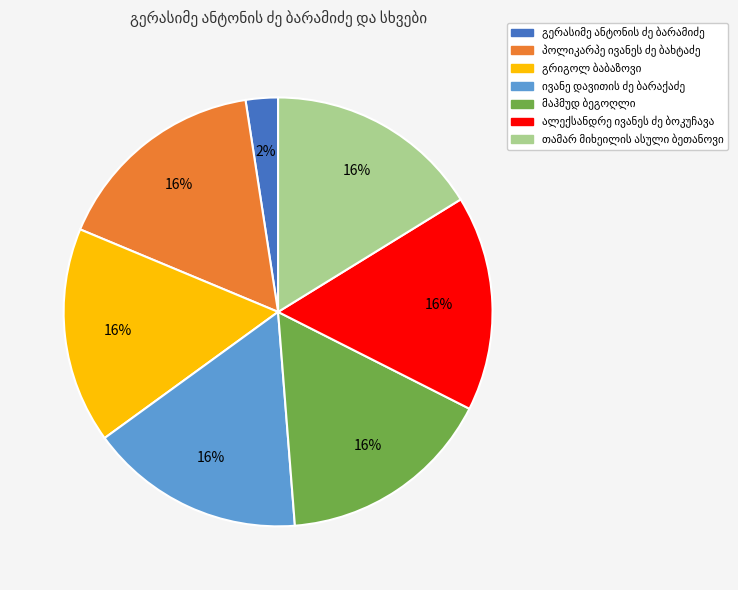

To the nearest percent, what is the difference between the largest and smallest slice percentages?

14%